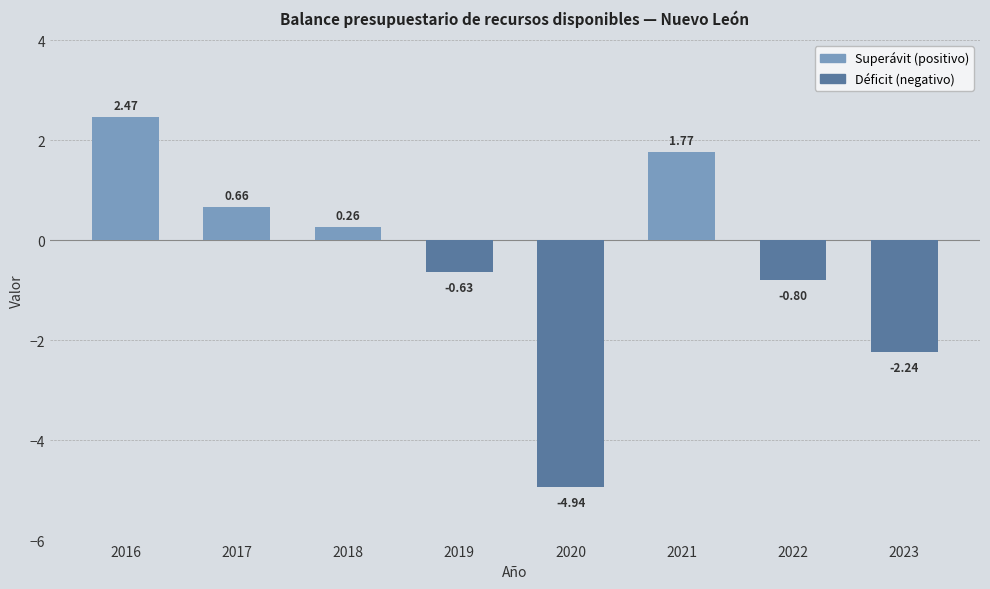

Does the chart contain any negative values?

Yes